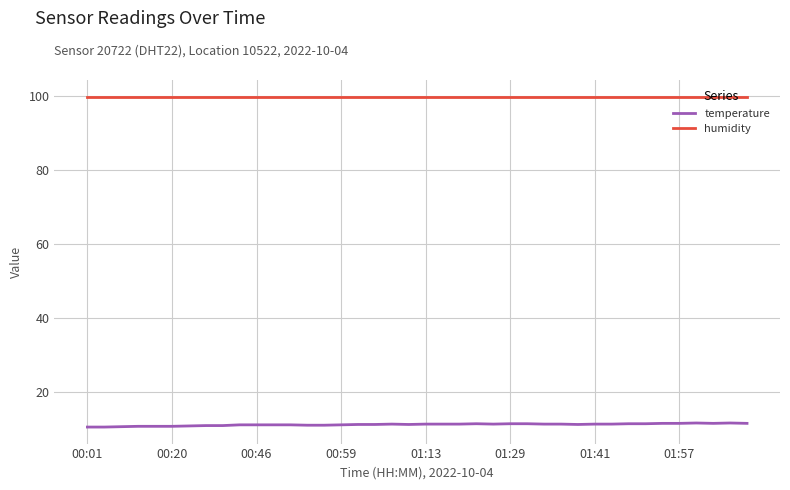

Which series has the widest spread of values?

temperature